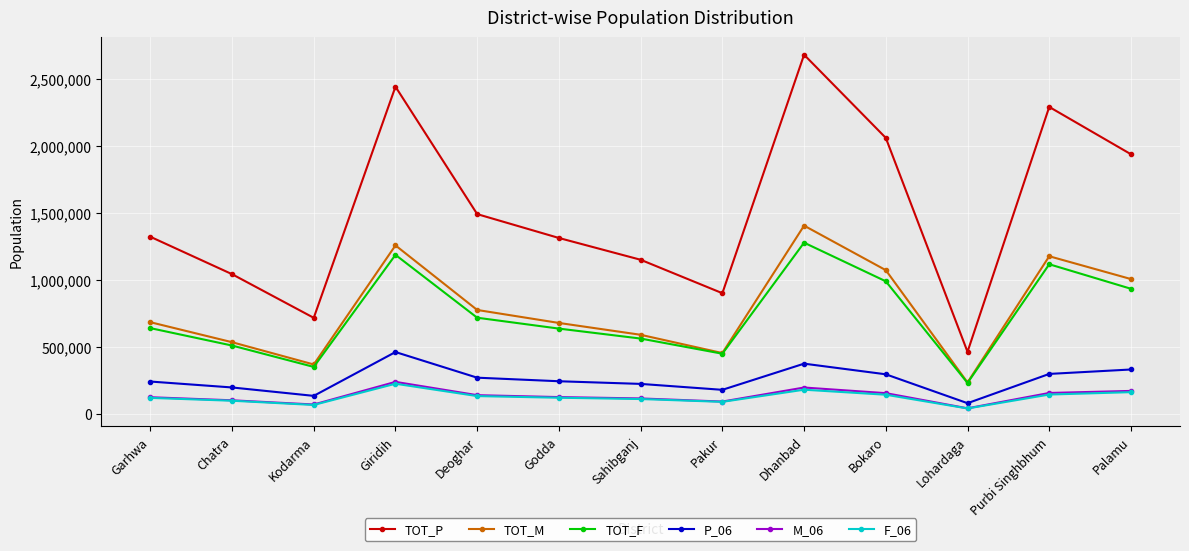

Is this an area chart (filled region under the line)?

No